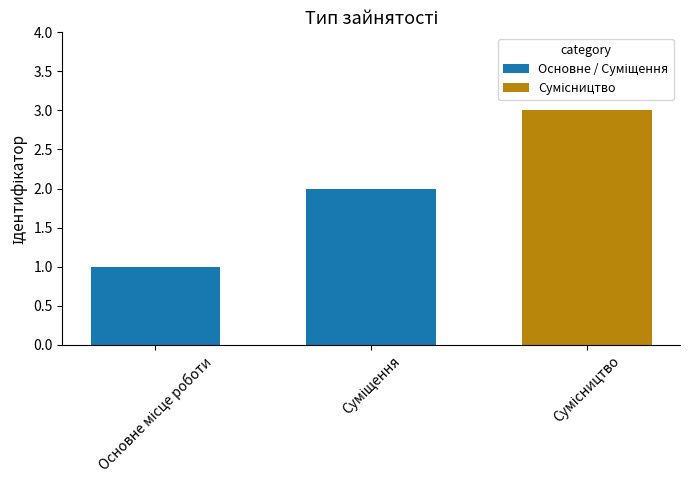

What is the sum of all values?

6